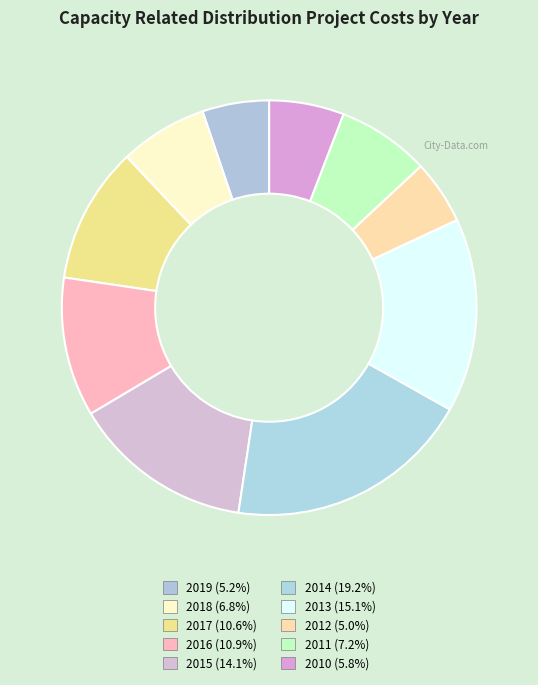

How many slices are in this pie chart?

10